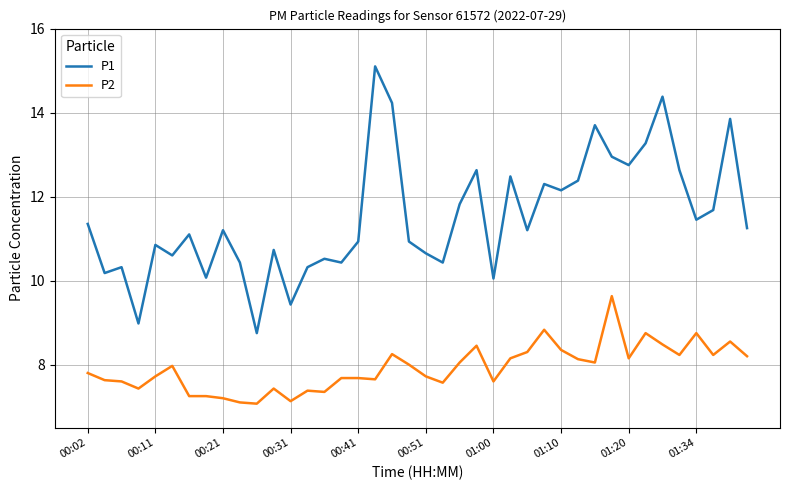

Which series has the largest total across all categories?

P1